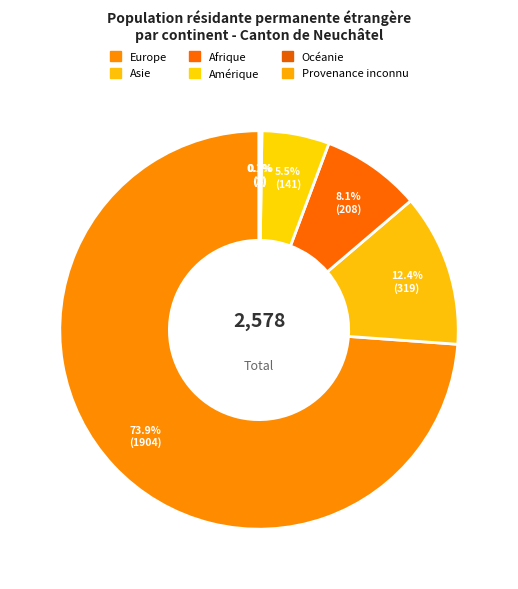

The Europe slice represents 66% of the pie. True or false?

False